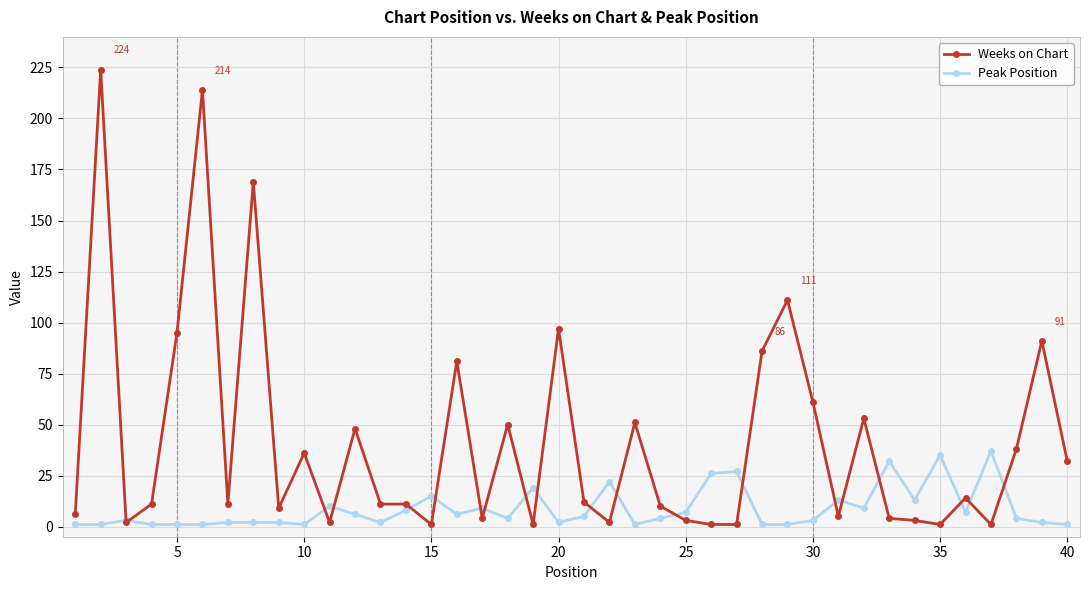

What are all the series names shown in the legend?

Weeks on Chart, Peak Position